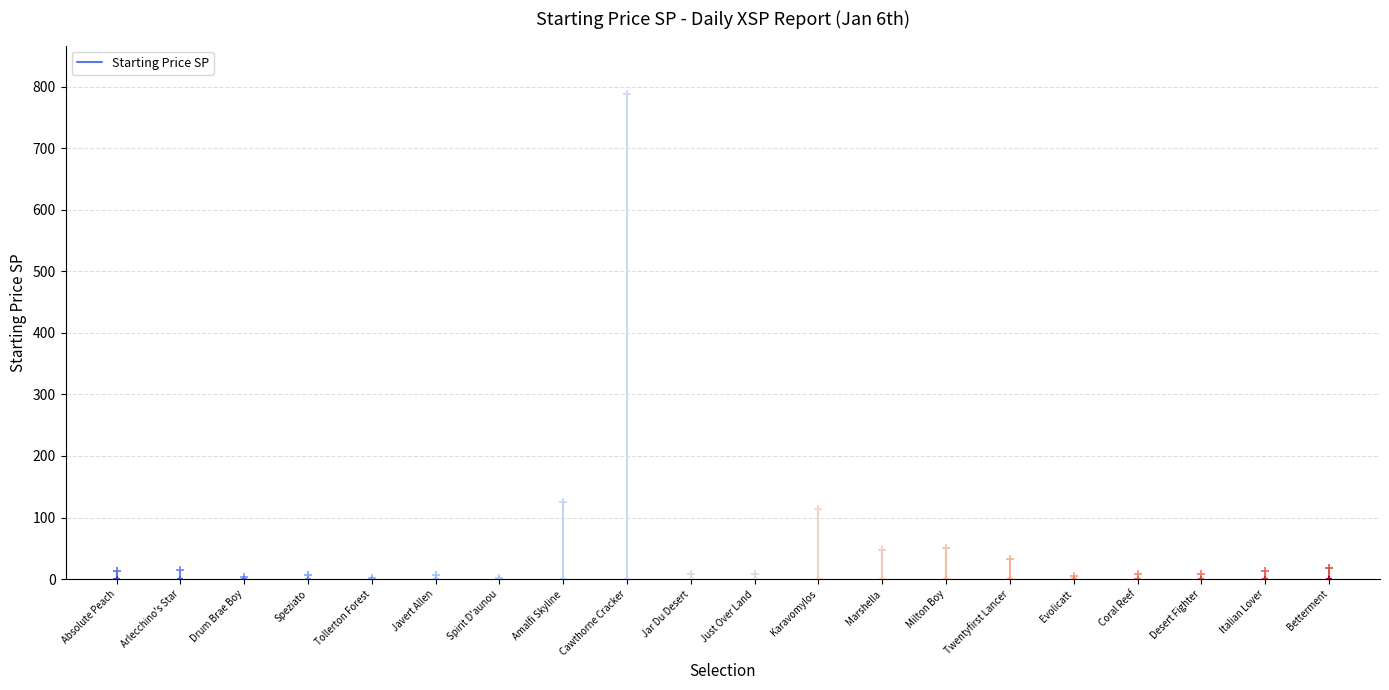

Between Evolicatt and Betterment, which is larger?

Betterment